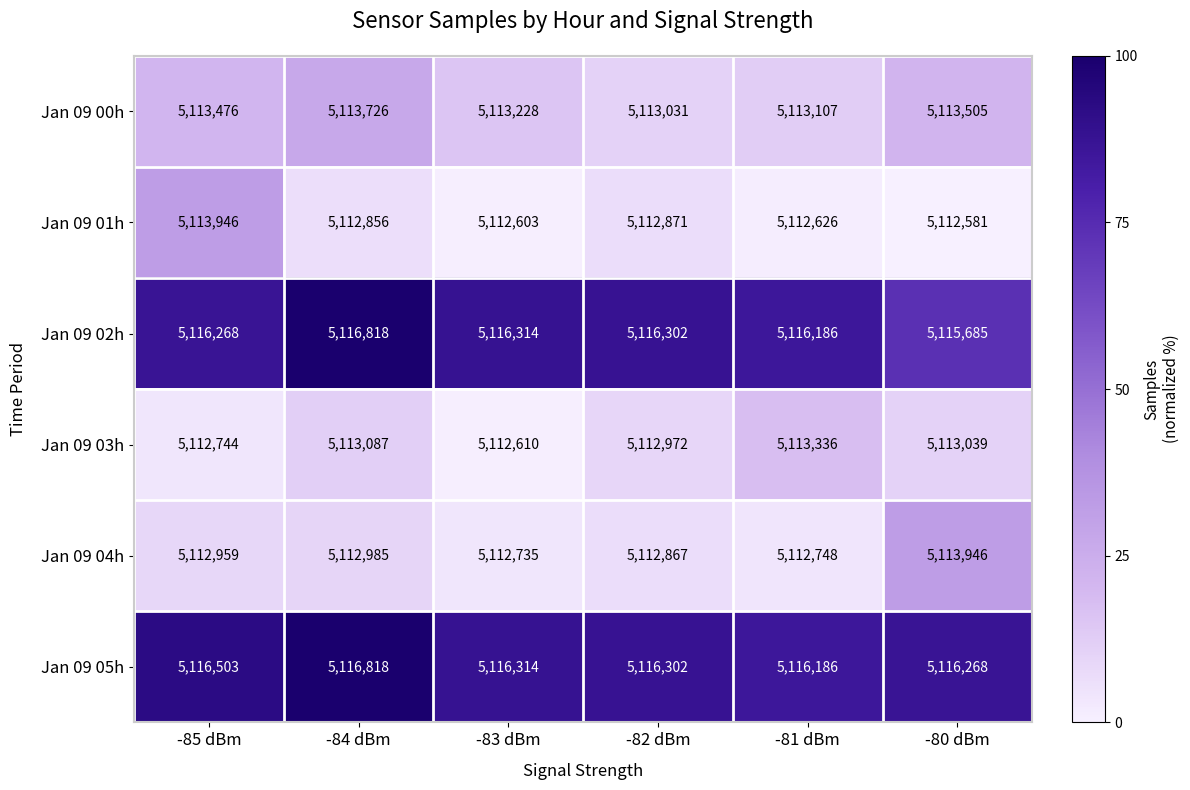

What is the sum of all Jan 09 03h values?

30677788